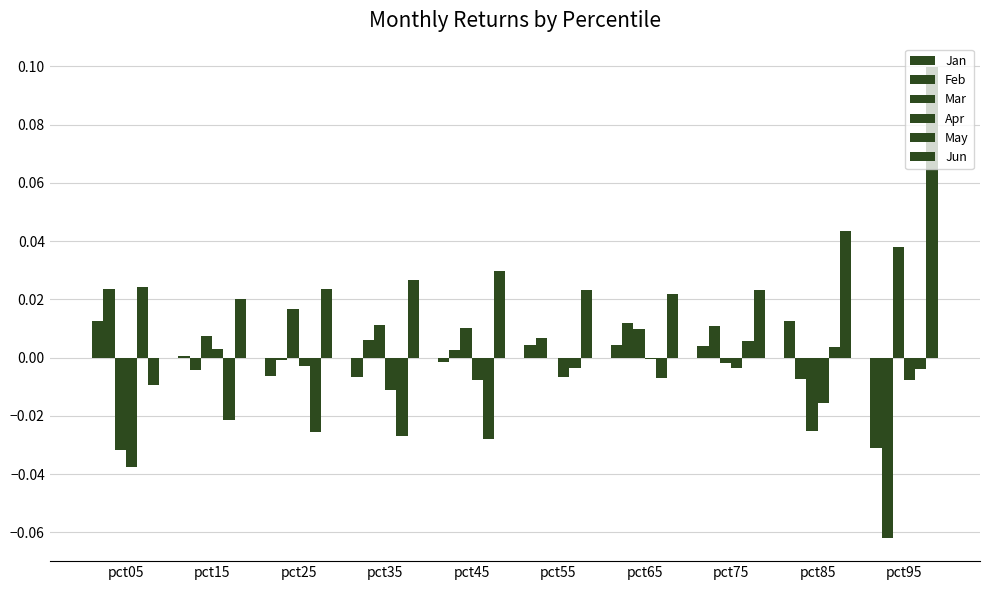

Which series has the largest total across all categories?

Jun